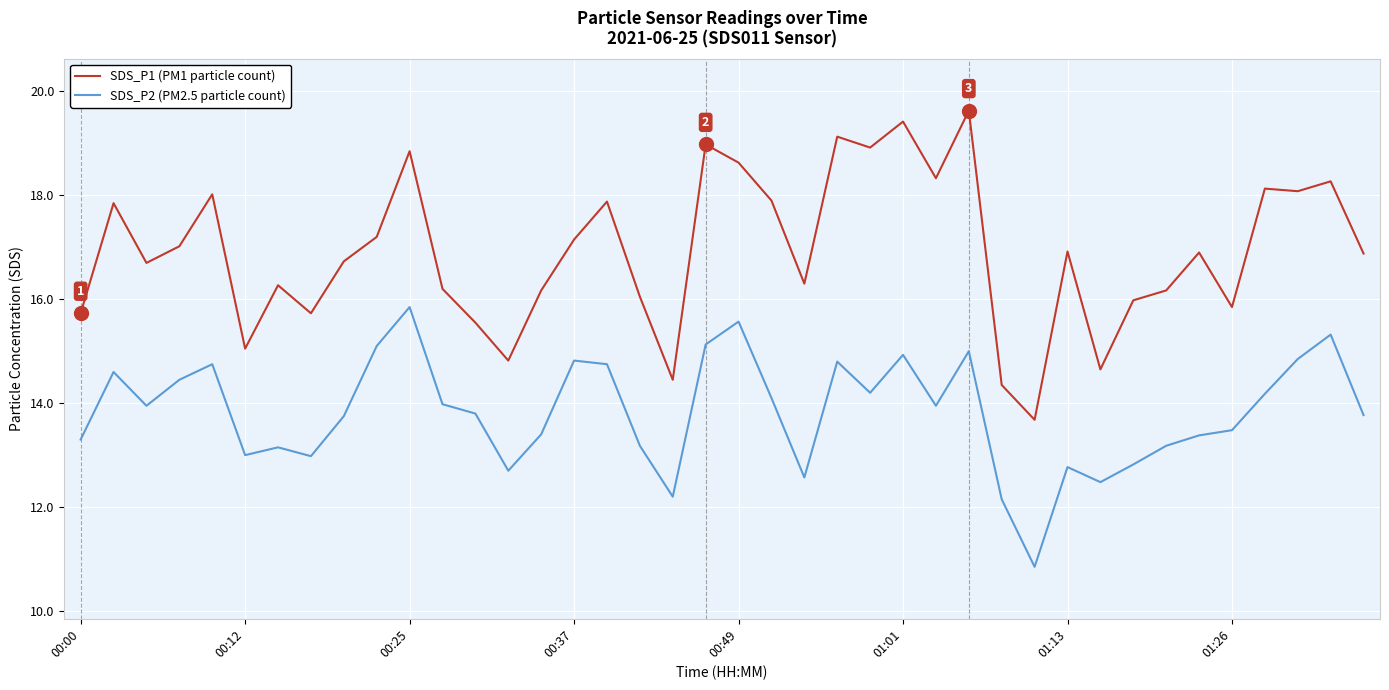

What is the lowest value of the SDS_P1 (PM1 particle count) series?

13.7